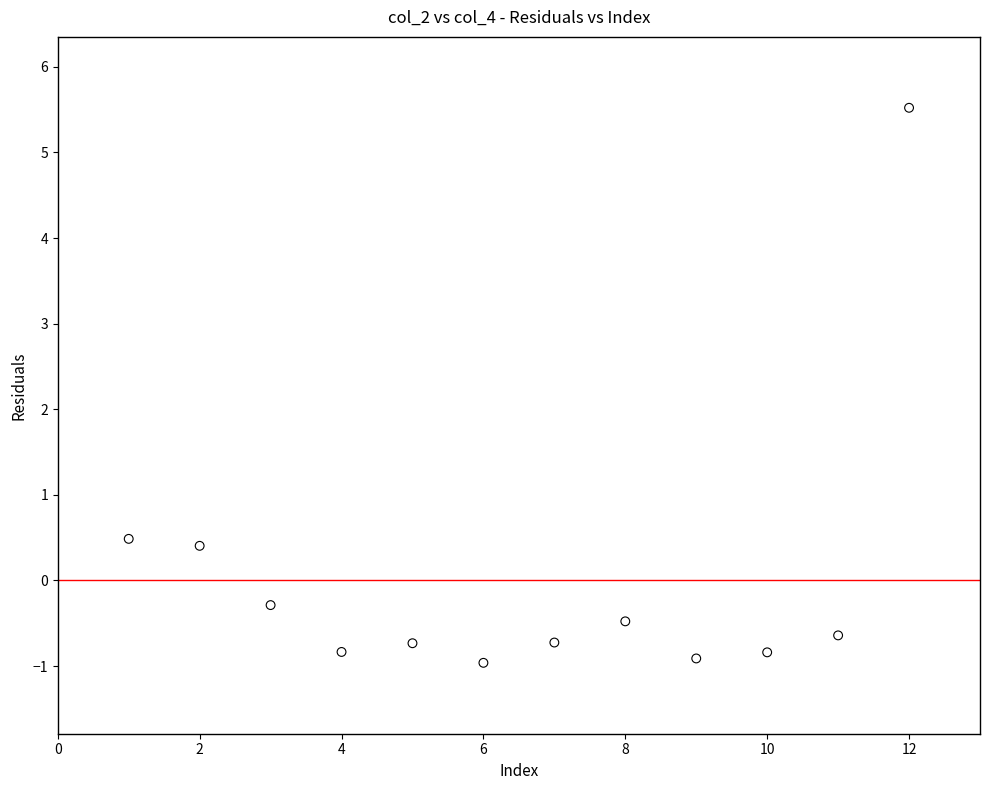

What Y value in the scatter plot is closest to 2?

0.5